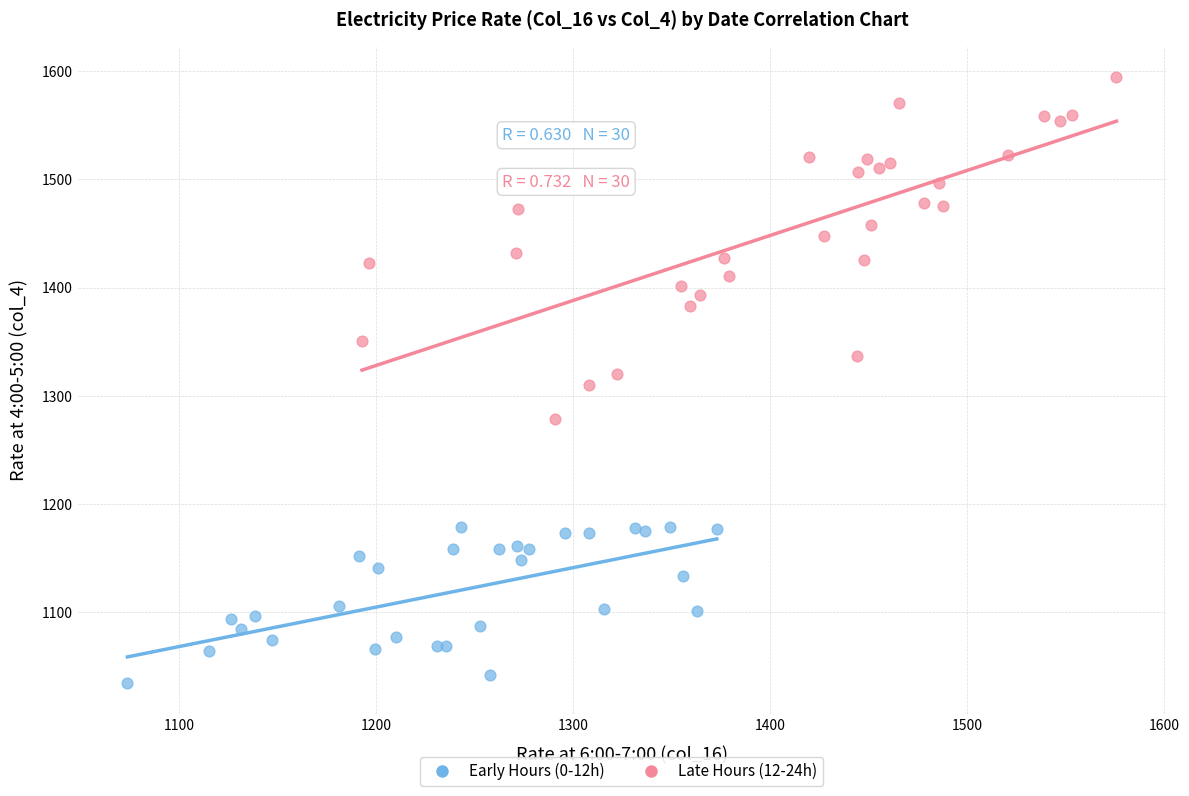

Which series reaches the minimum Y coordinate?

Early Hours (0-12h)